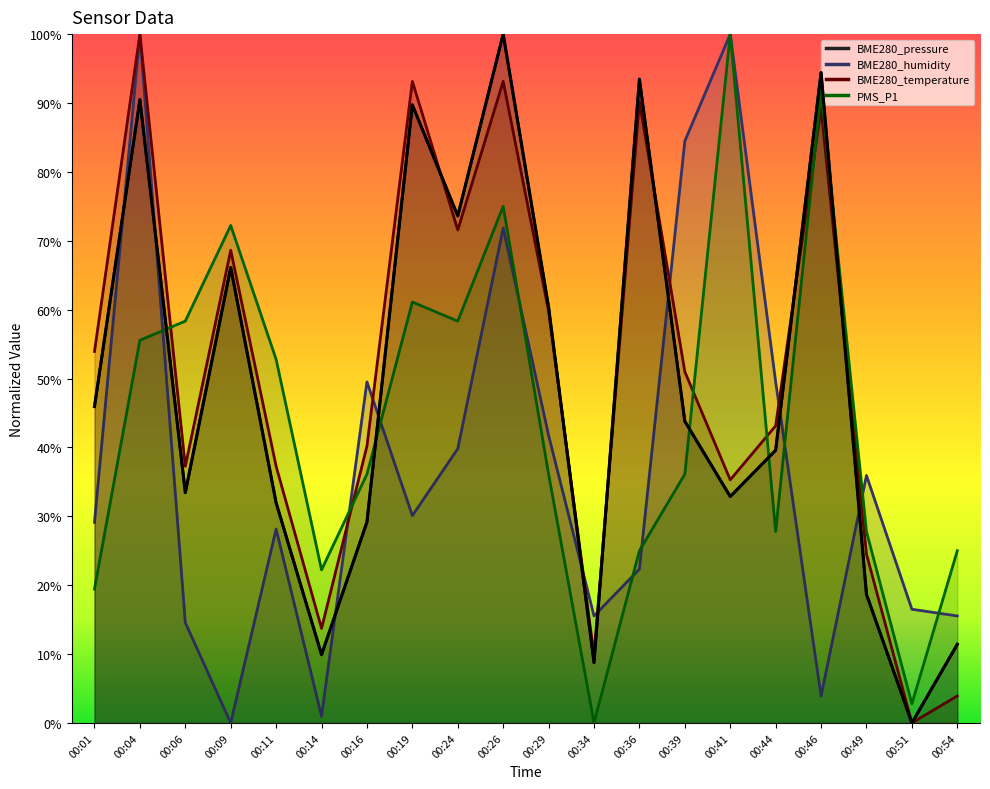

Between 00:24 and 00:54, which series saw the biggest shift?

BME280_temperature